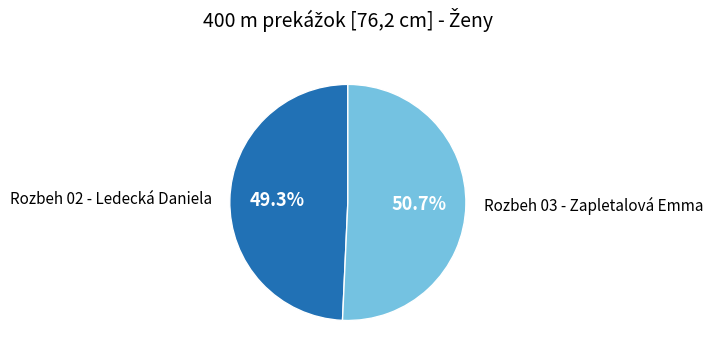

The Rozbeh 02 - Ledecká Daniela slice represents 49% of the pie. True or false?

True